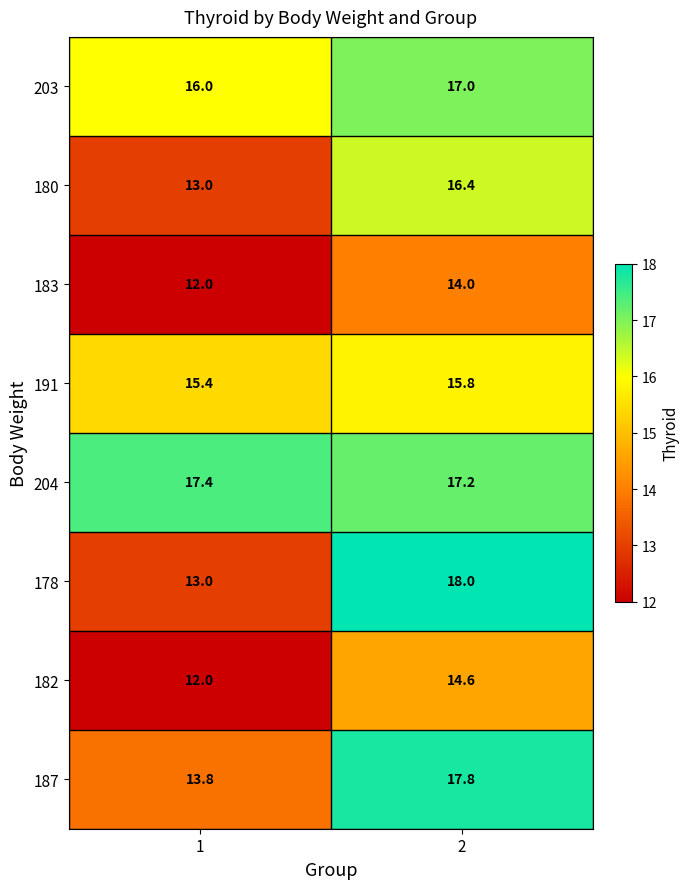

The value of 204 at 1 is 17.4. True or false?

True